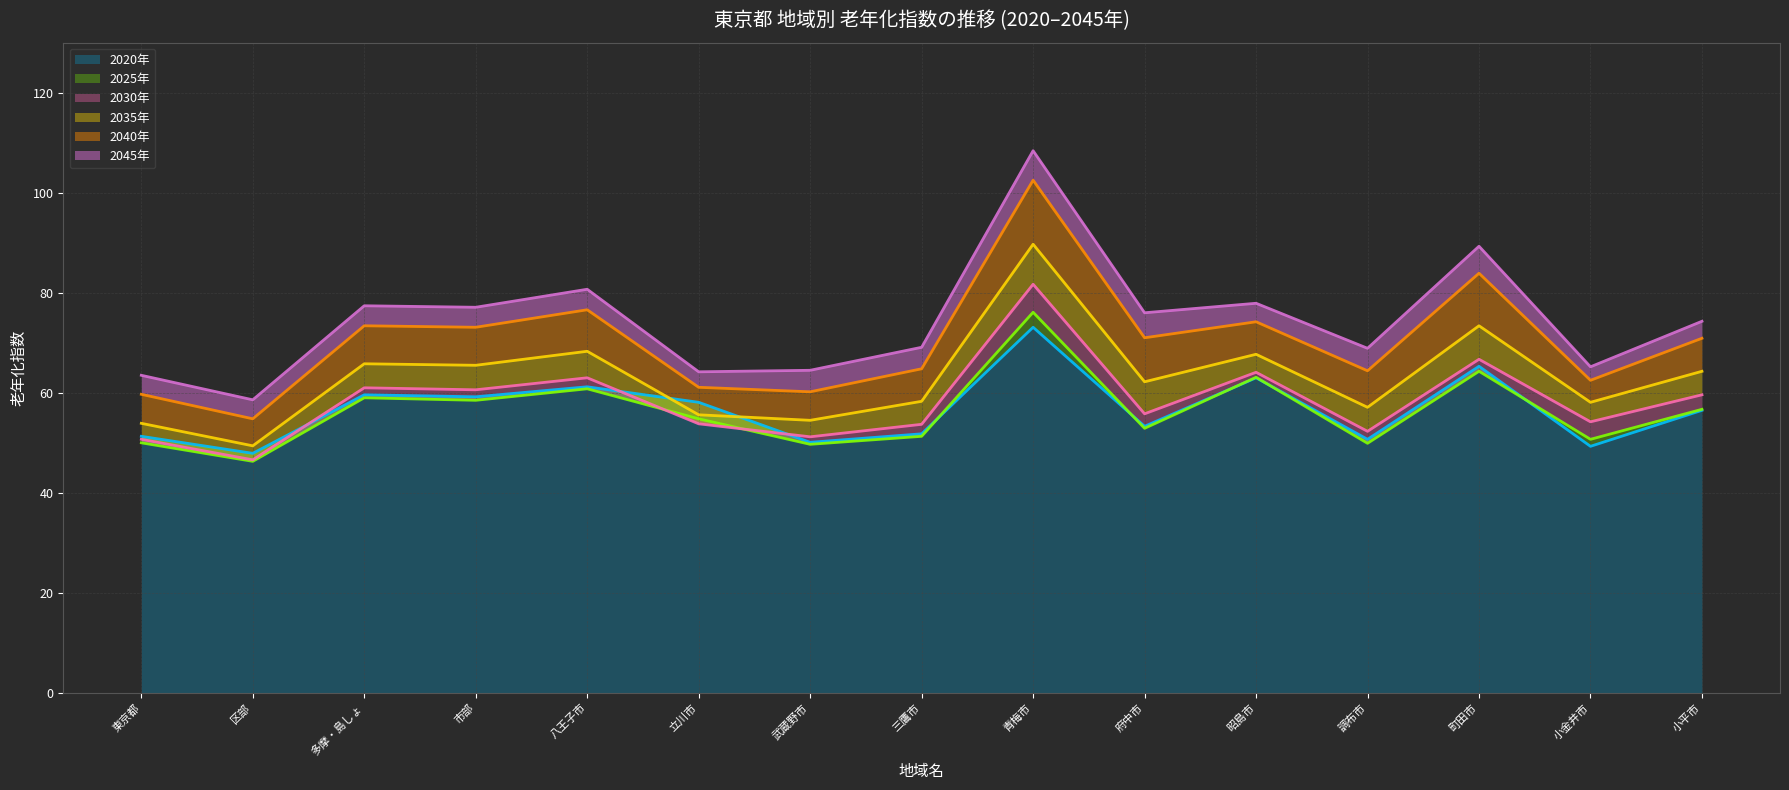

Where is the first local maximum for 2030年?

多摩・島しょ